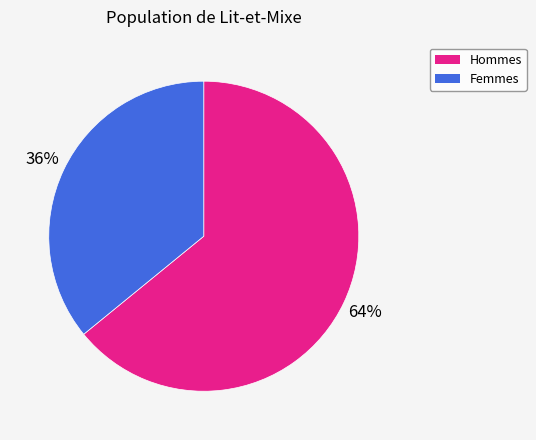

Is there any slice that represents more than half of the pie?

Yes